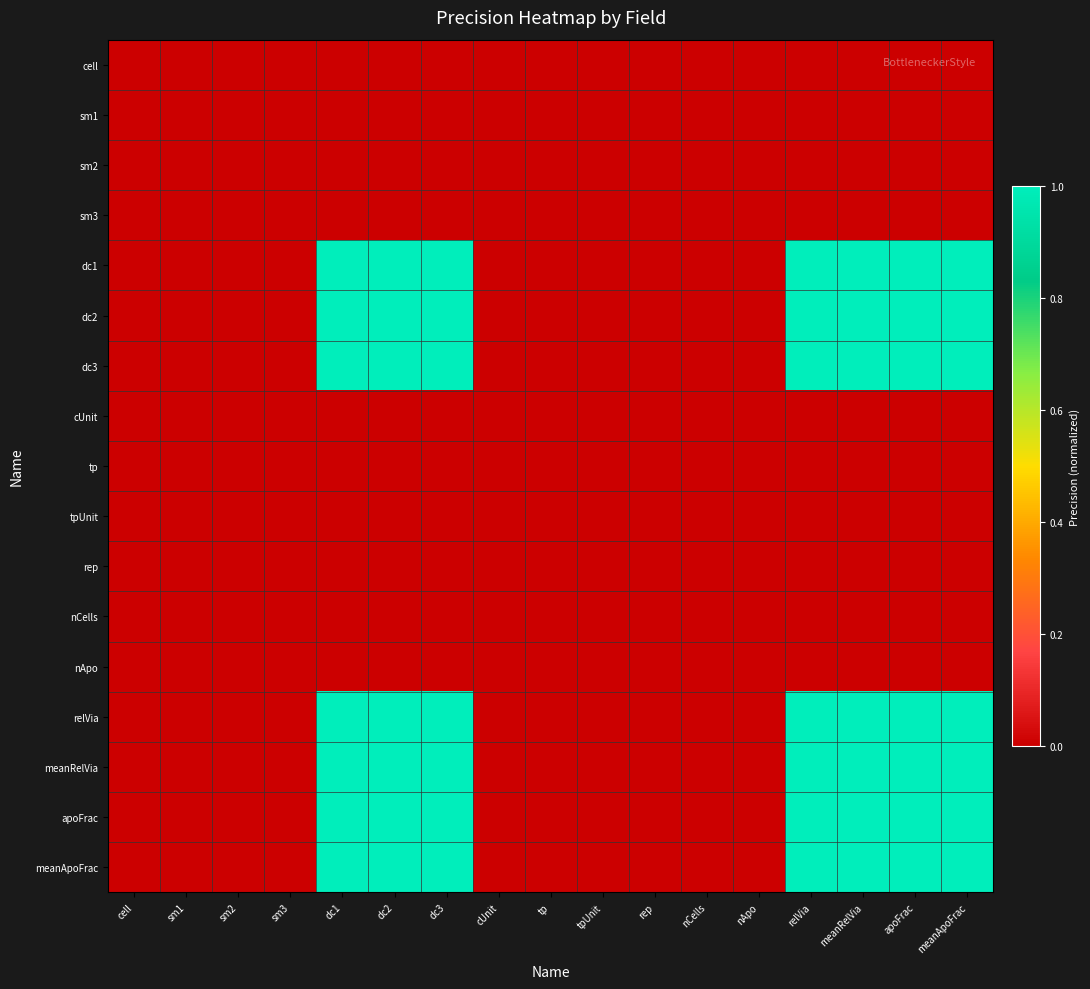

At how many categories does at least one series exceed 0?

7